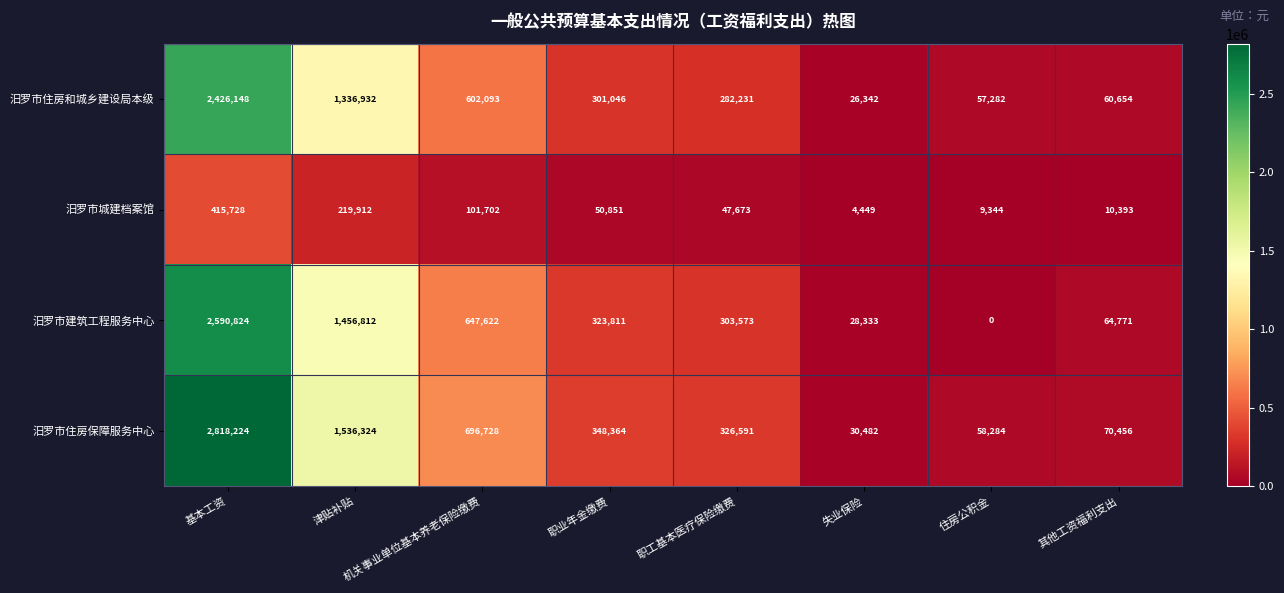

What value does the 汨罗市住房和城乡建设局本级 series have at 失业保险, to the nearest 50?

26350